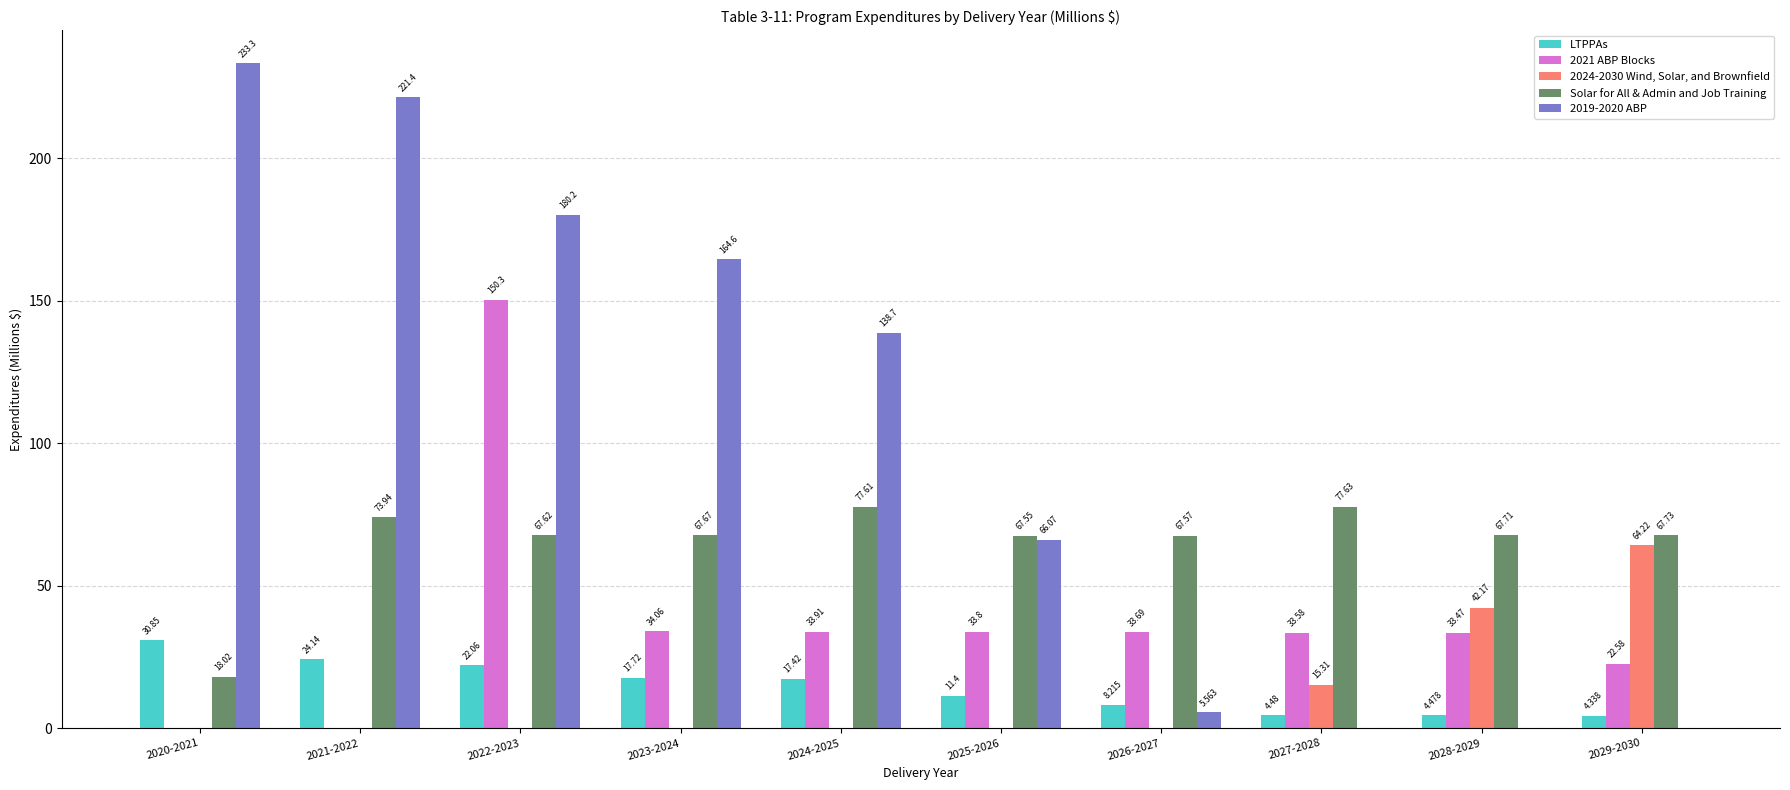

What is the difference between the 2024-2030 Wind, Solar, and Brownfield values at 2028-2029 and 2027-2028?

26.9